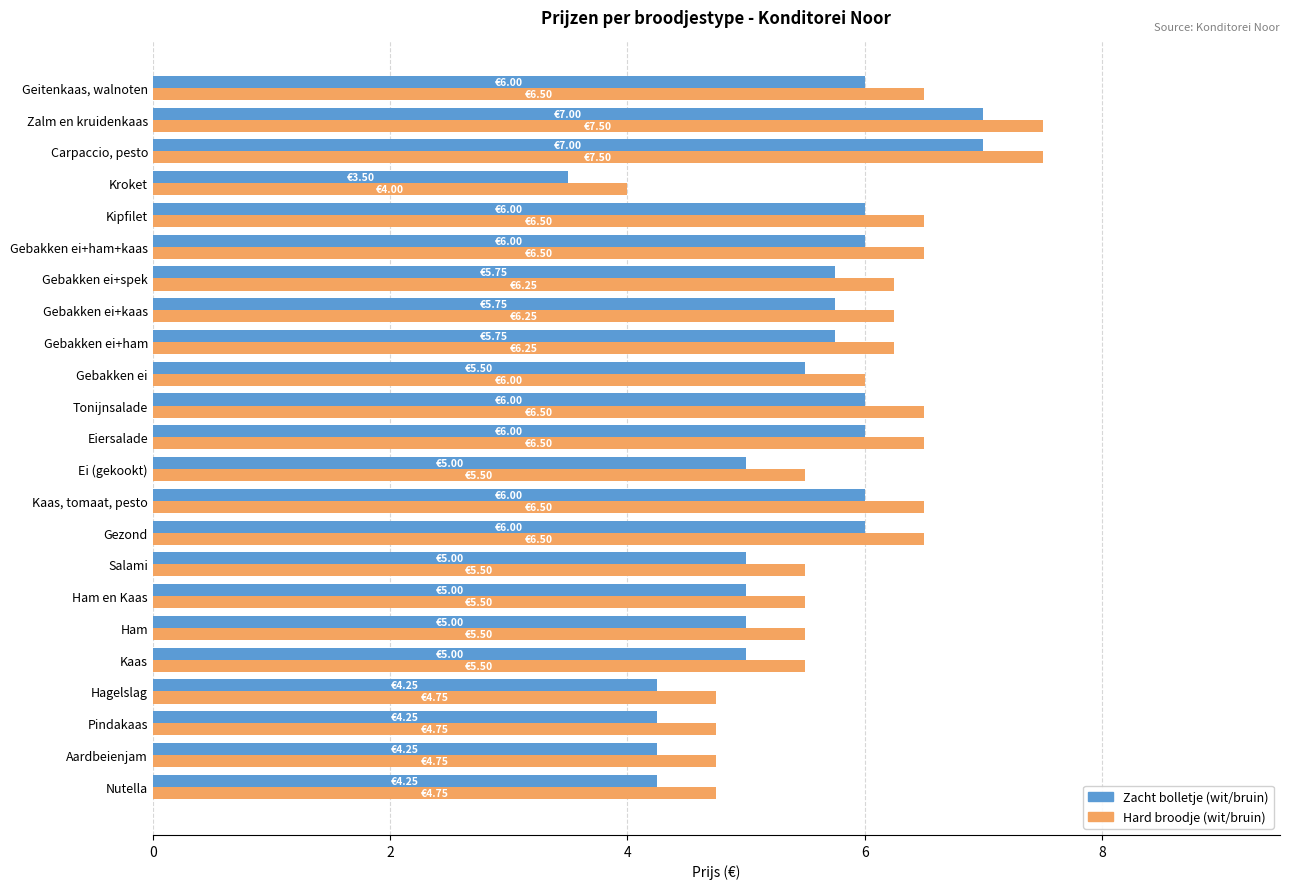

What is the difference between the highest and lowest values at Gezond?

0.5